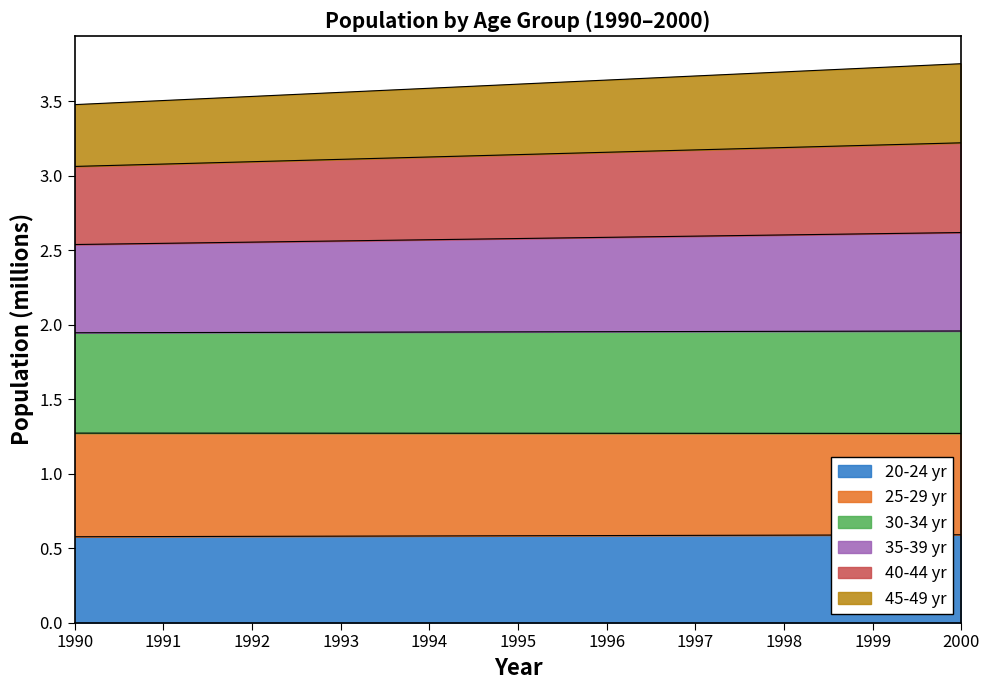

The 20-24 yr series shows 0.4 at 1994. True or false?

False